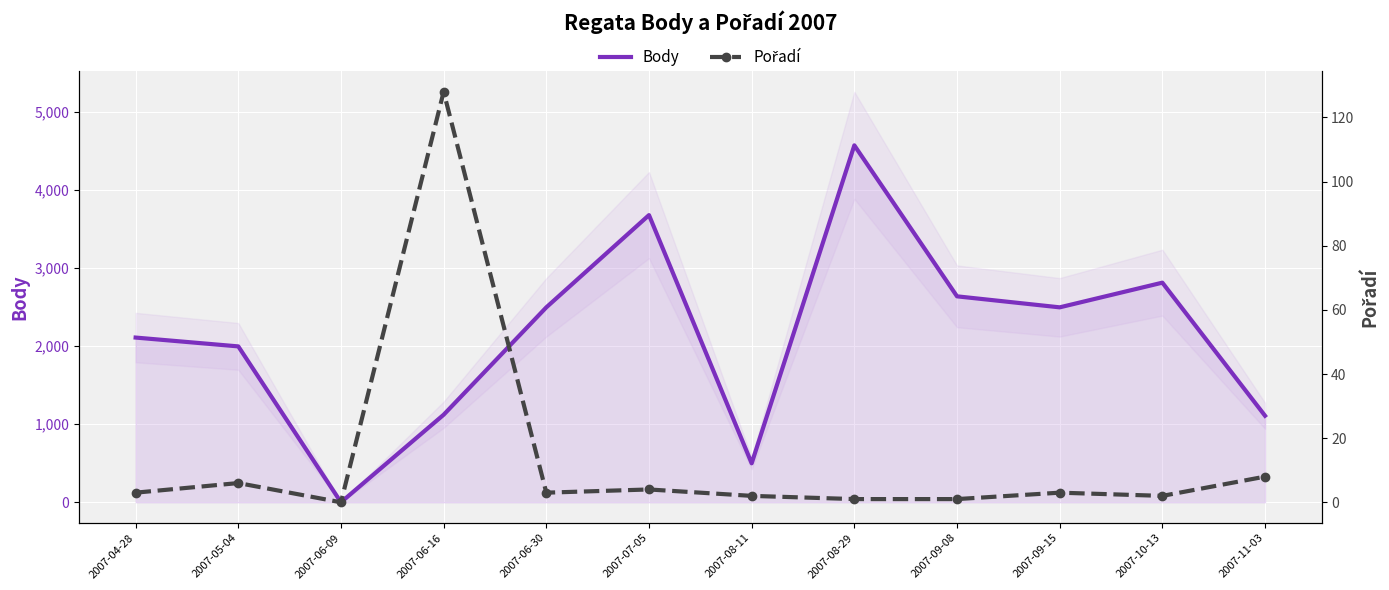

True or false: Pořadí and Body cross at least once.

False